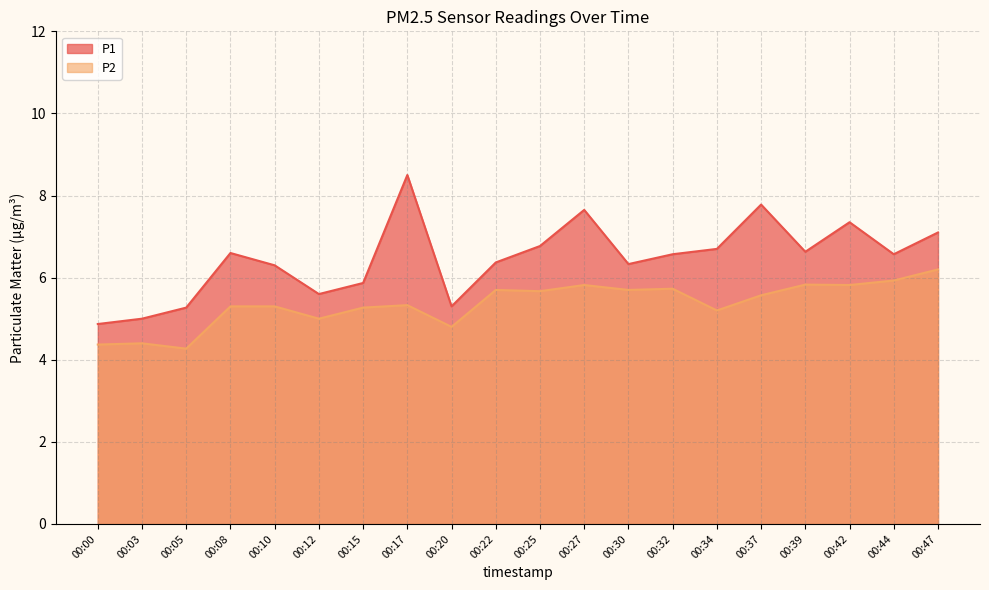

True or false: P2 has more than 0 points higher than both neighbors.

True